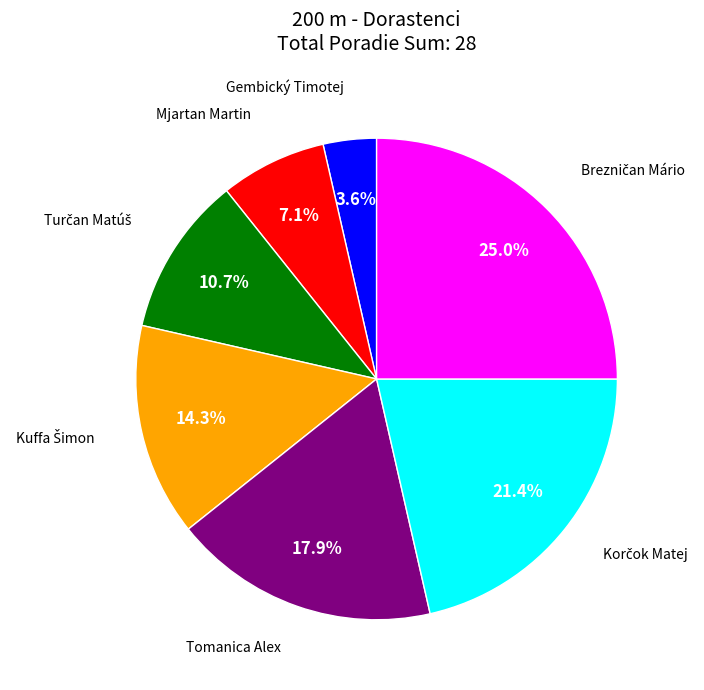

Is there a majority slice in this chart?

No